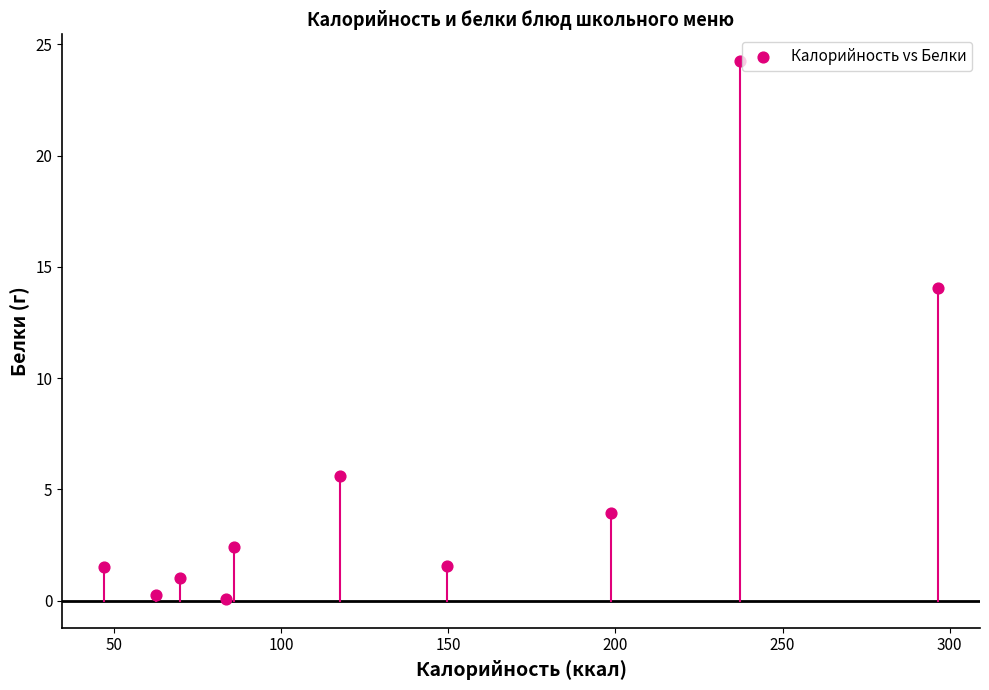

What is the range of Y values (max minus min)?

24.2